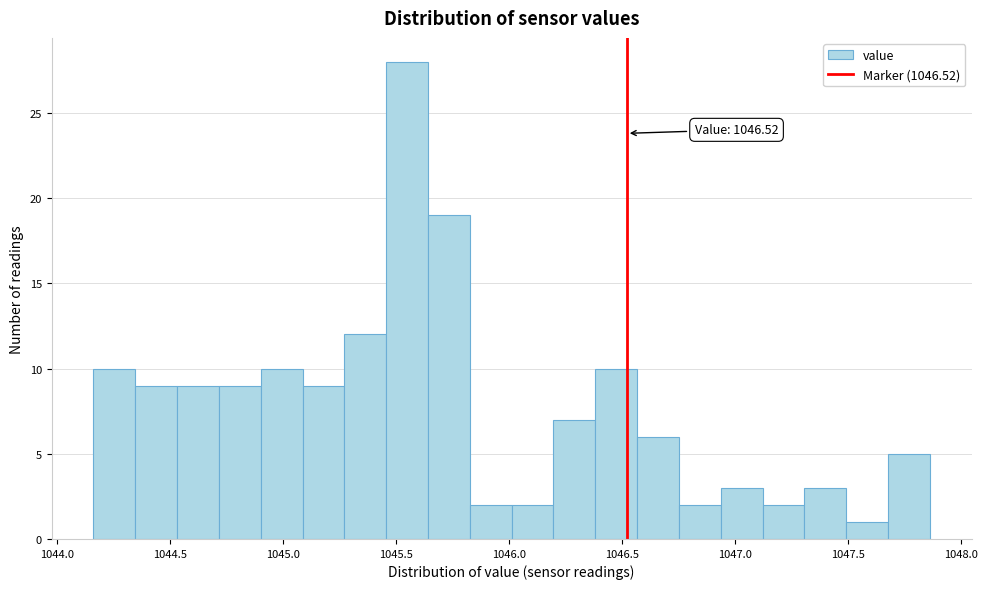

Around what value on the x-axis is the tallest bar? Give the approximate position of its centre, as read against the axis.

1045.55